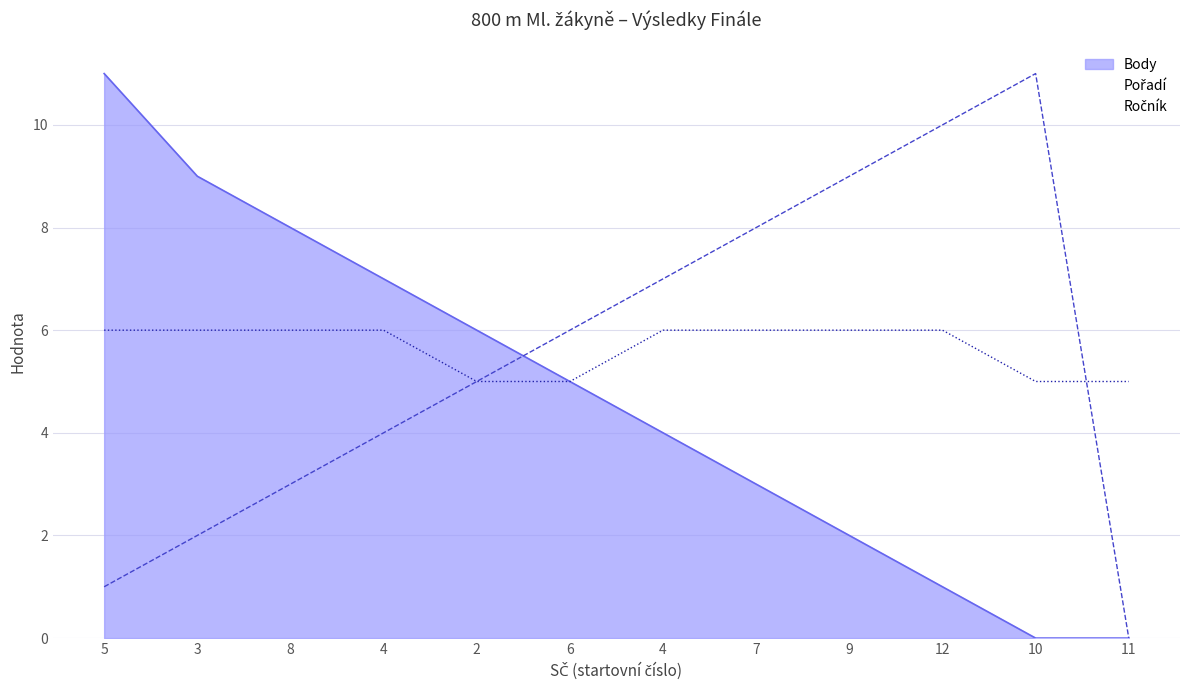

True or false: Body and Ročník cross at least once.

False